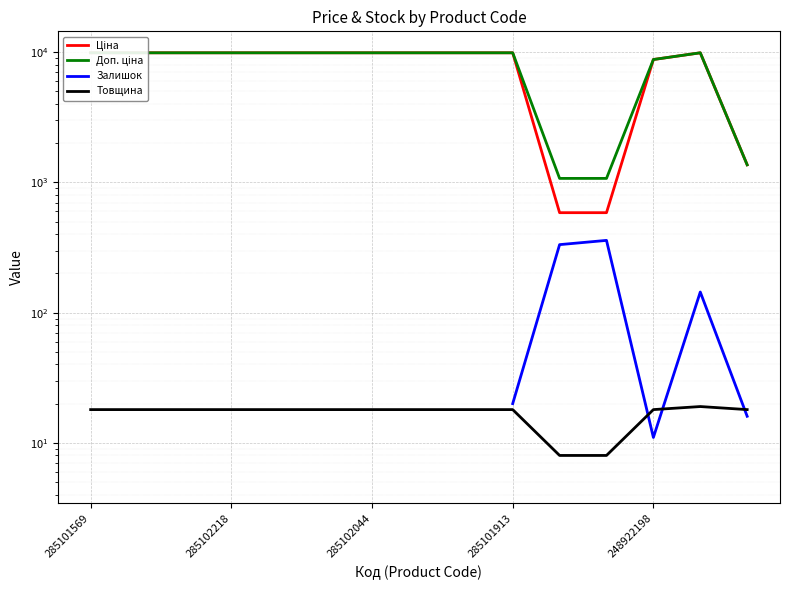

Which series changed the most between 285101913 and 248922198?

Ціна